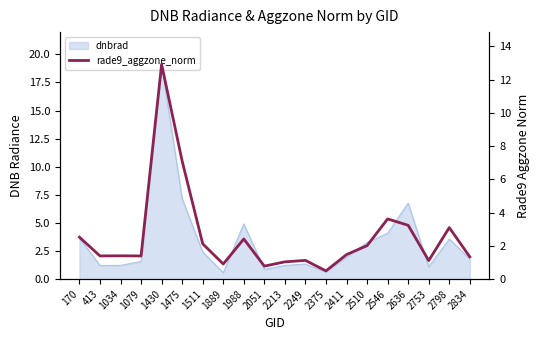

Rank the categories by value from highest to lowest.

1430, 1475, 2546, 2636, 2798, 170, 1988, 1511, 2510, 2411, 1034, 413, 1079, 2834, 2249, 2753, 2213, 1889, 2051, 2375